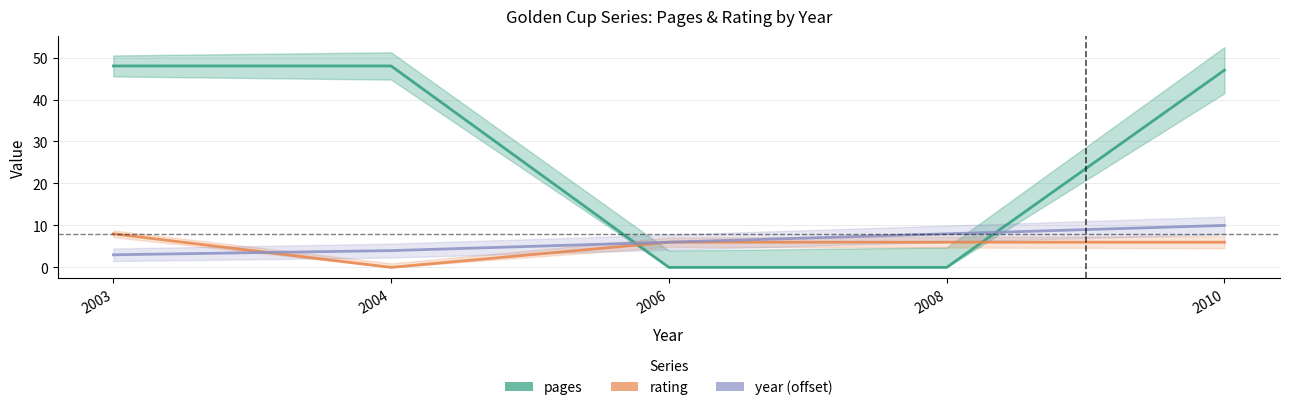

Reading left to right, transcribe all the data shown in this chart.

pages: 2003=48	2004=48	2006=0	2008=0	2010=47
rating: 2003=8	2004=0	2006=6	2008=6	2010=6
year (offset): 2003=3	2004=4	2006=6	2008=8	2010=10